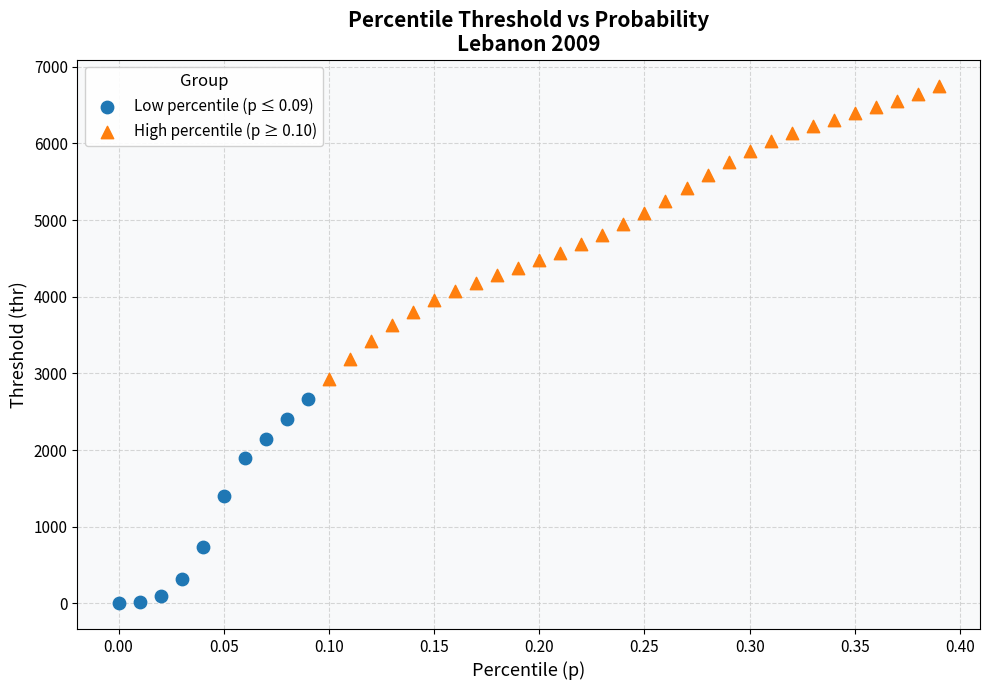

Which series contains the highest Y value?

High percentile (p ≥ 0.10)